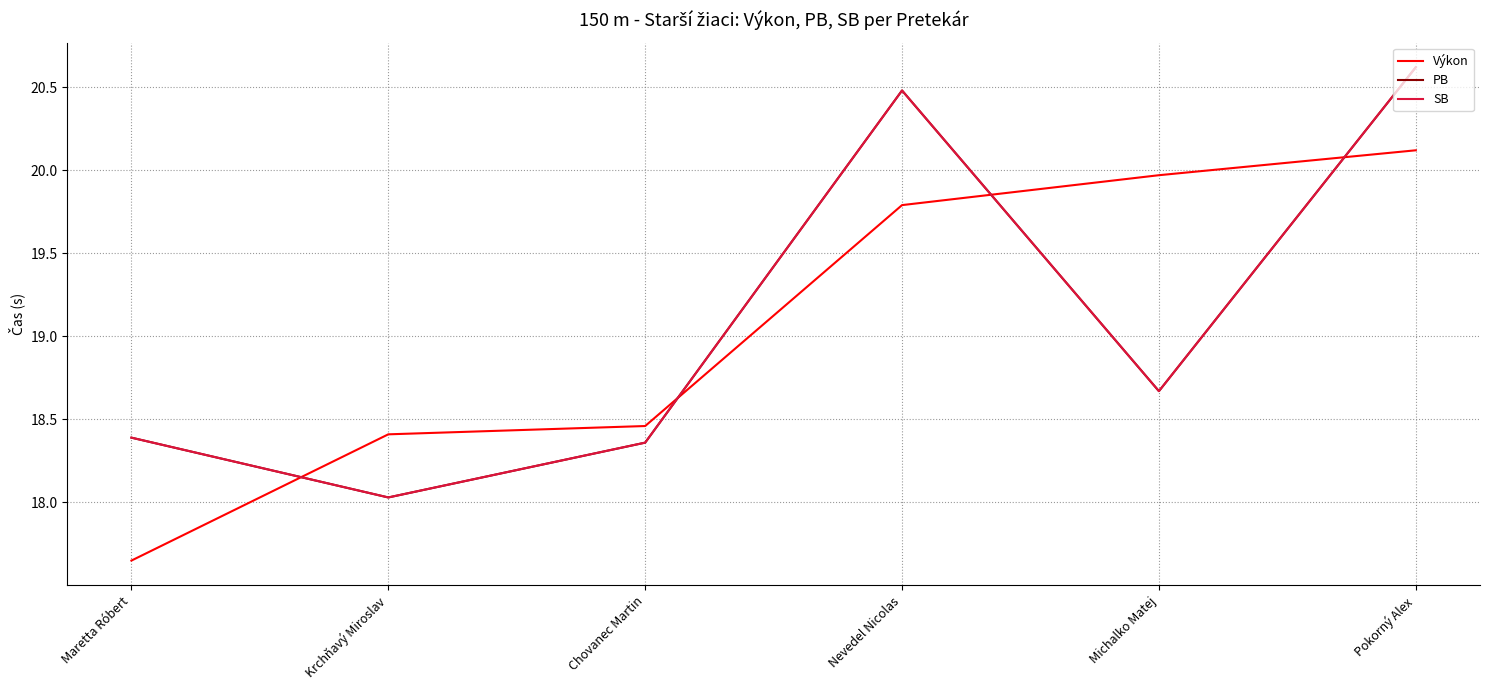

Does the chart have visible grid lines?

Yes